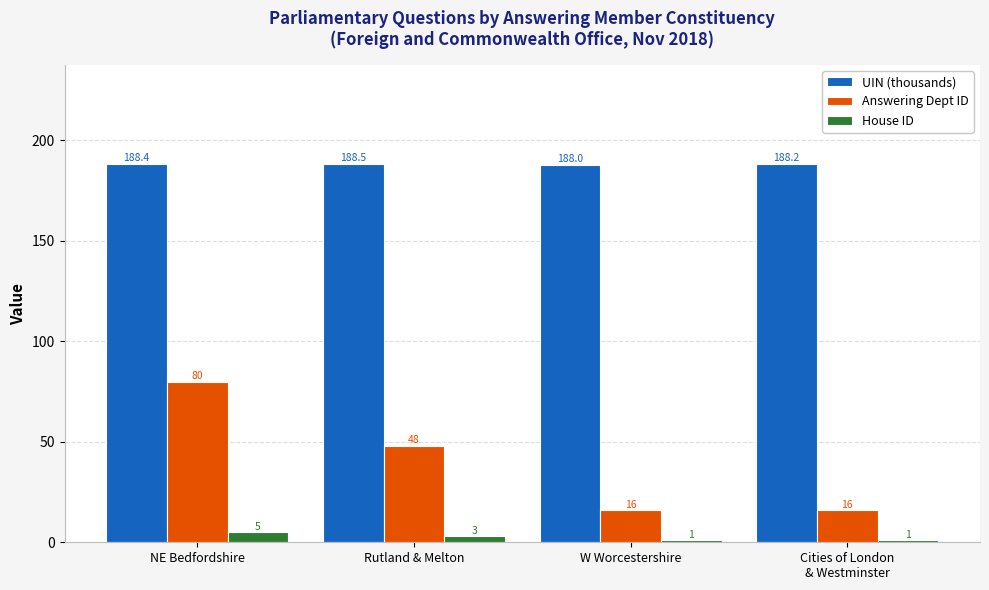

What is the total value across all series at Rutland & Melton?

239.5